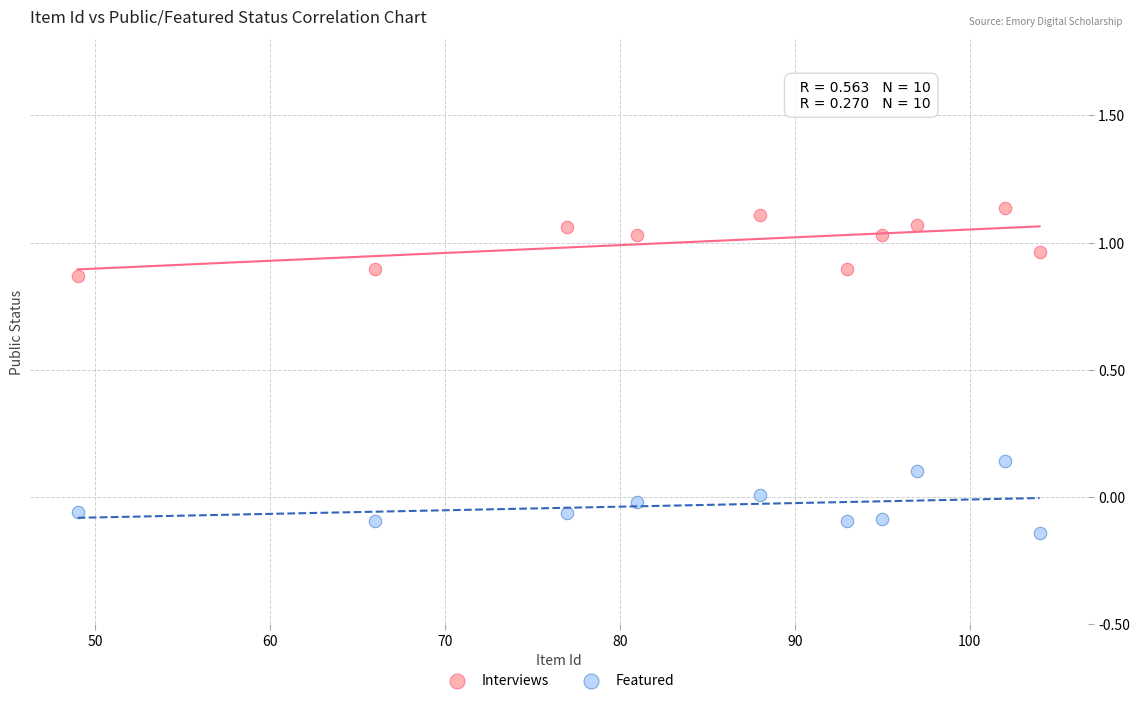

Which series contains the highest Y value?

Interviews